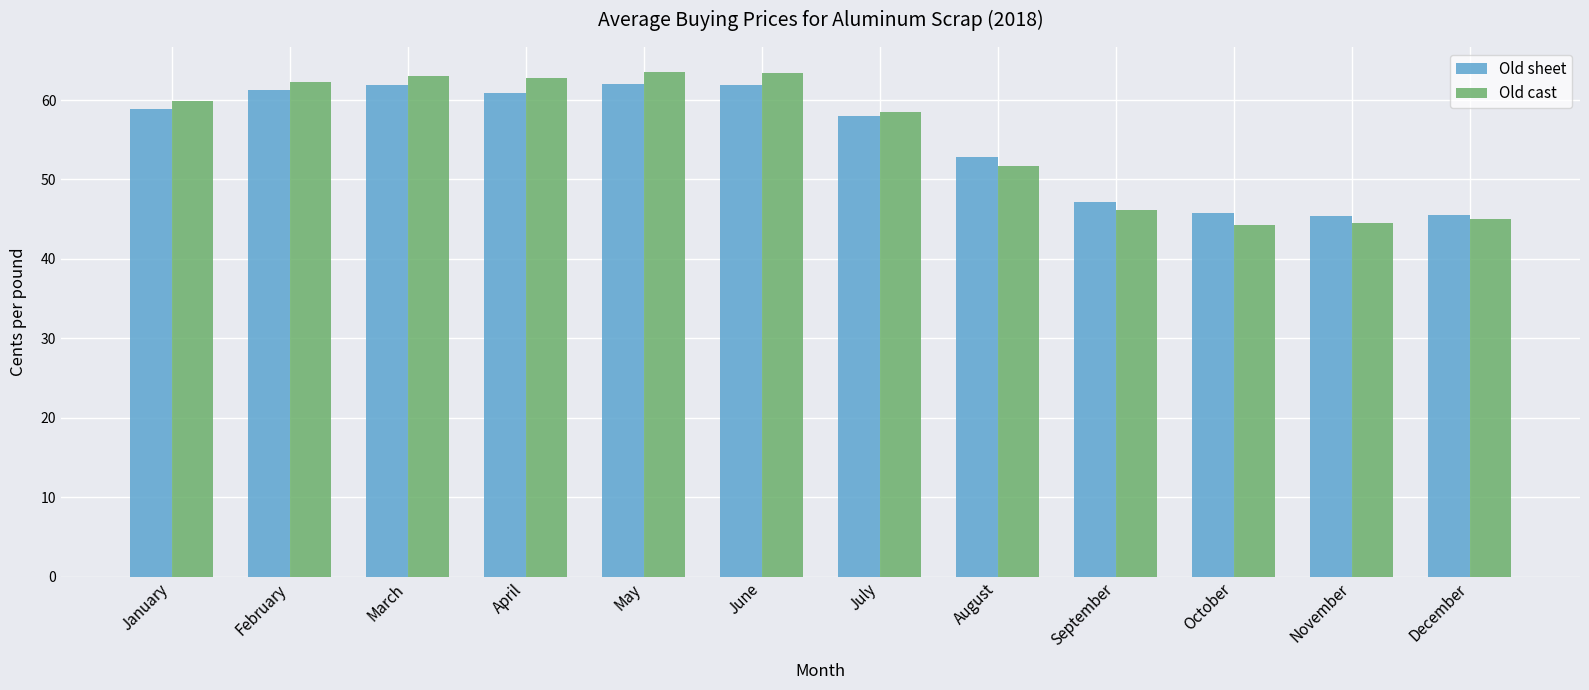

What is the total value across all series at August?

104.6